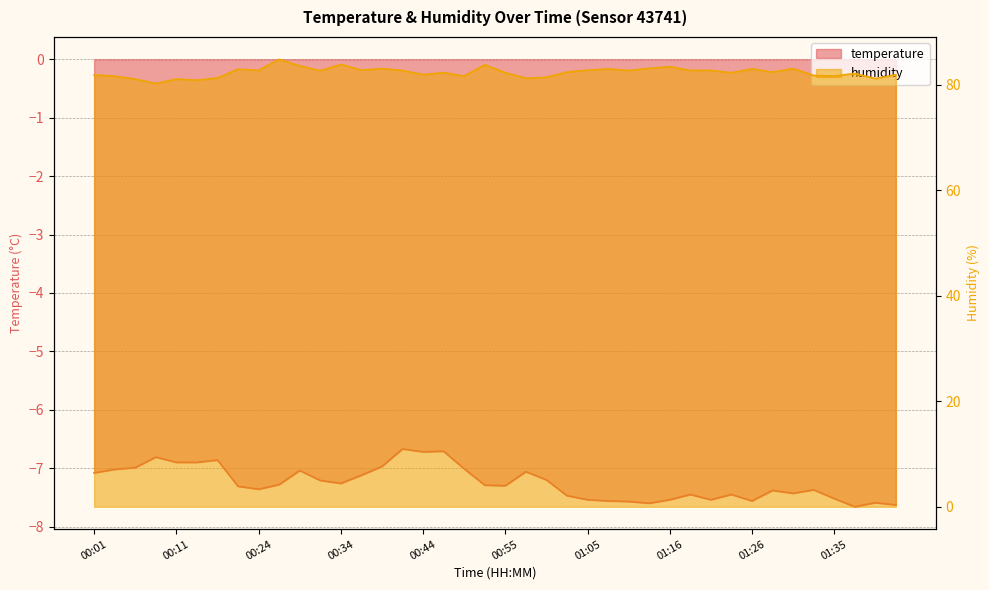

What is the sum of the humidity values at 01:38 and 00:52?

165.9